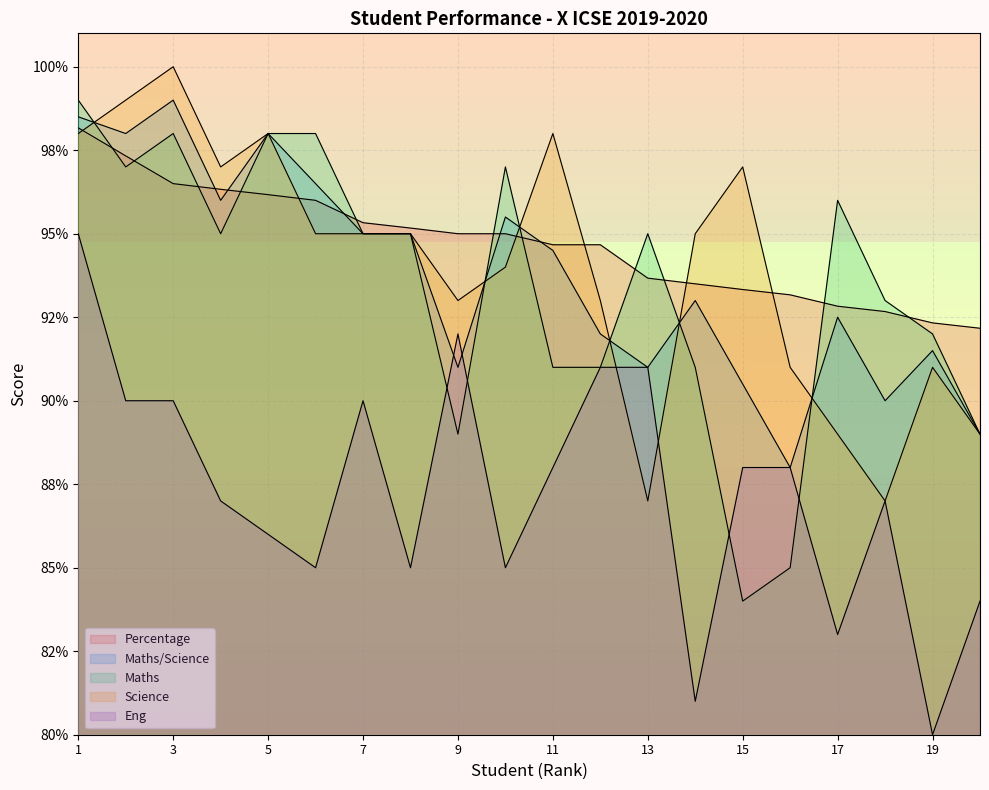

Where is Eng nearest to the value 87?

4